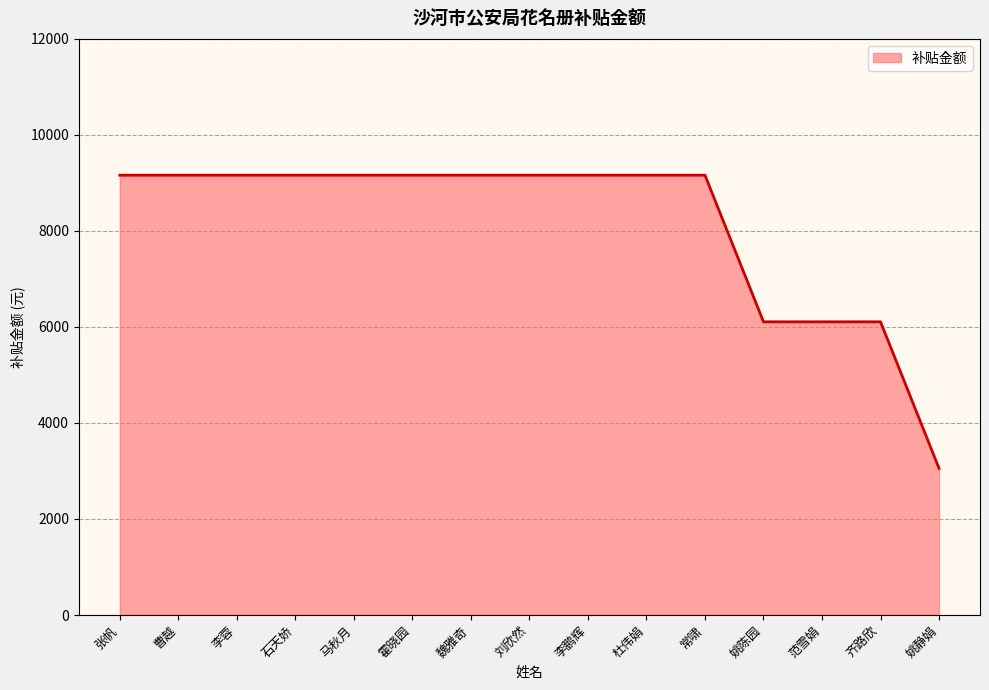

Where does the data first go above 9160?

张帆